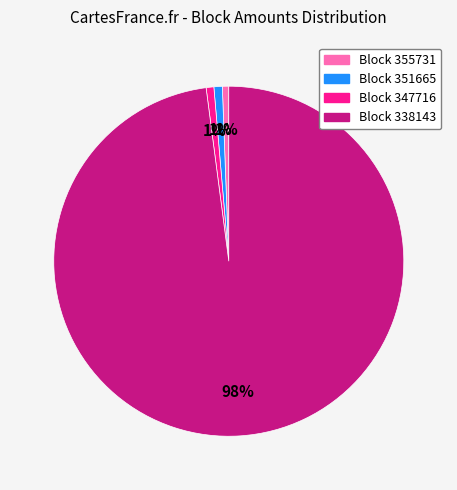

To the nearest percent, what is the average slice percentage?

25%